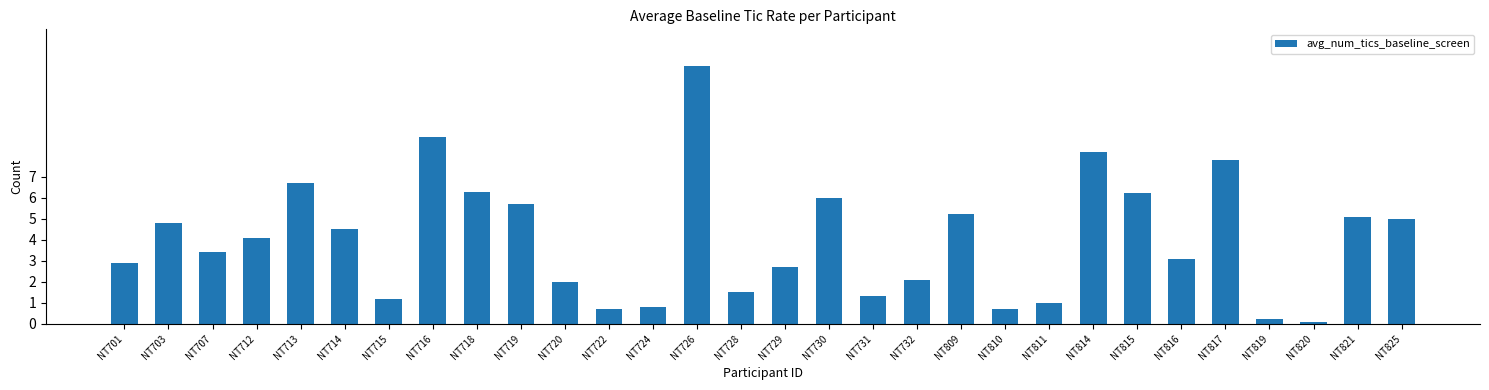

At which label does the data first exceed 4?

NT703